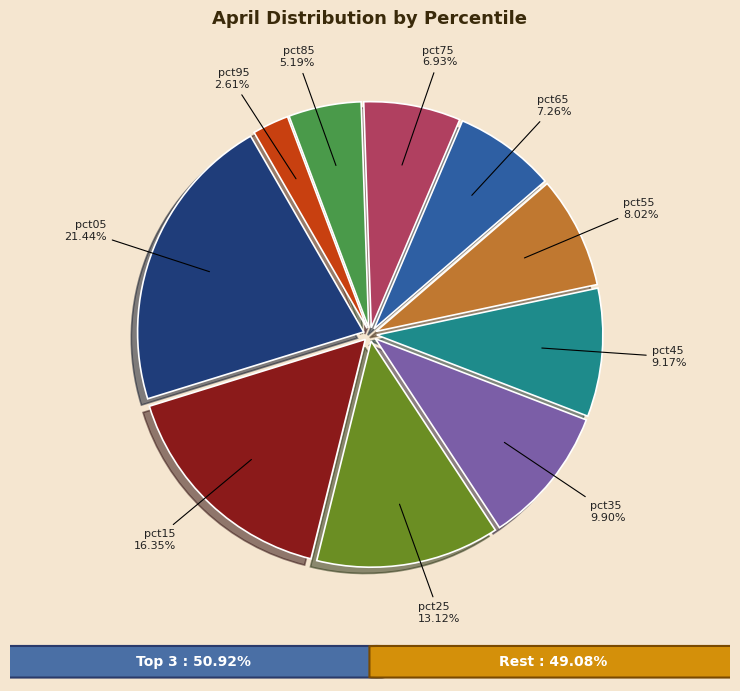

Does any single category account for the majority?

No